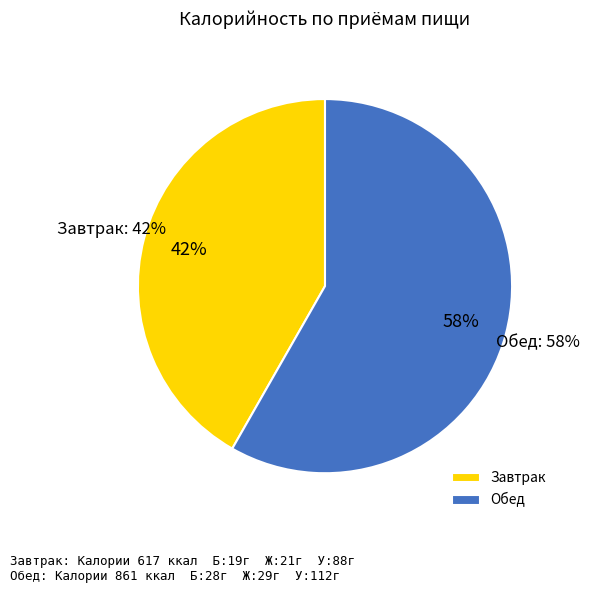

True or false: Обед accounts for 58% of the total.

True